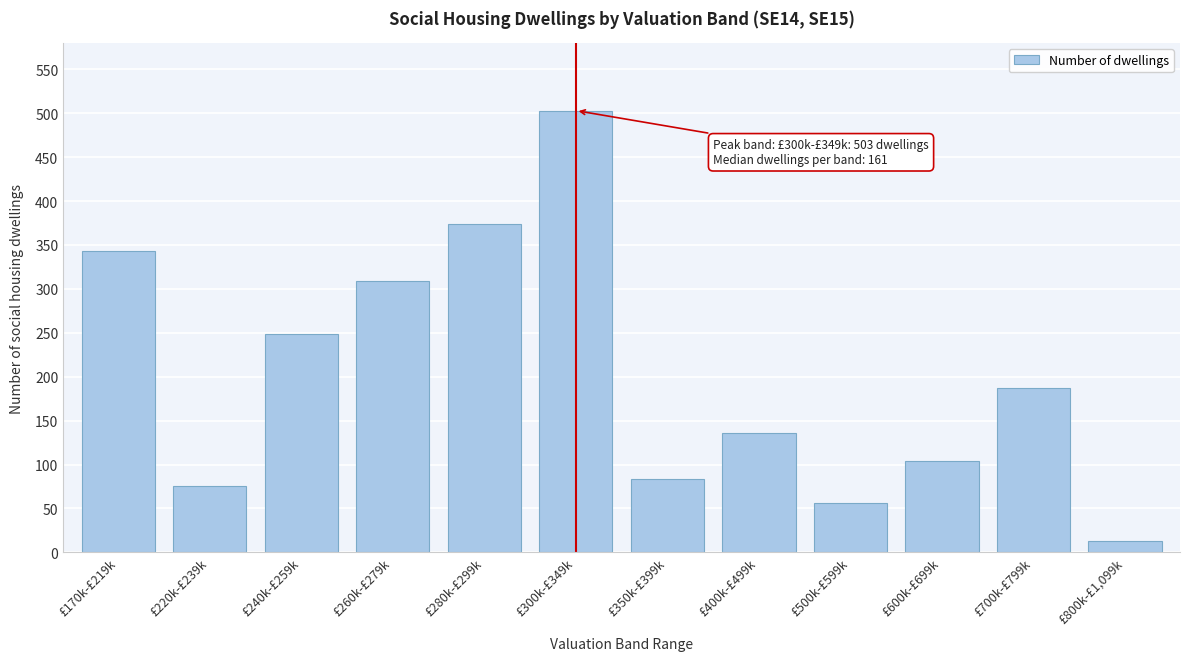

Reading left to right, transcribe all the data shown in this chart.

343	76	249	309	374	503	83	136	56	104	187	13